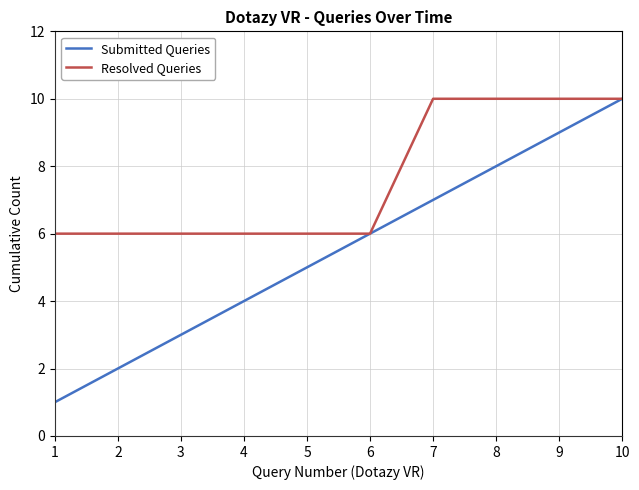

At how many categories does at least one series exceed 3?

10